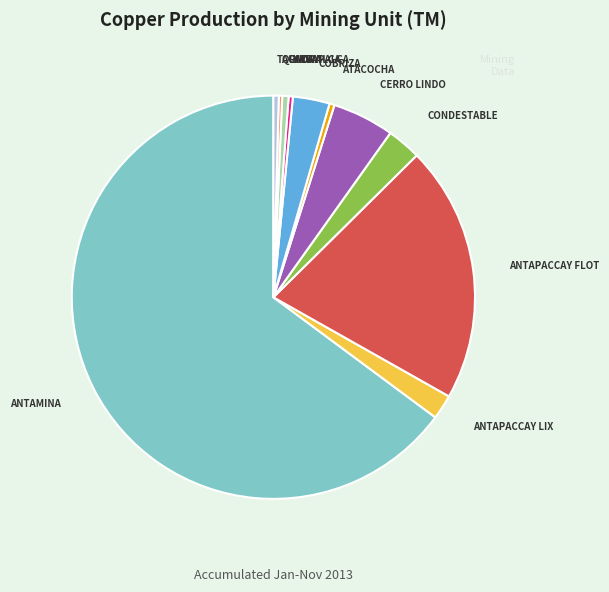

Which category has the biggest portion of the pie?

ANTAMINA